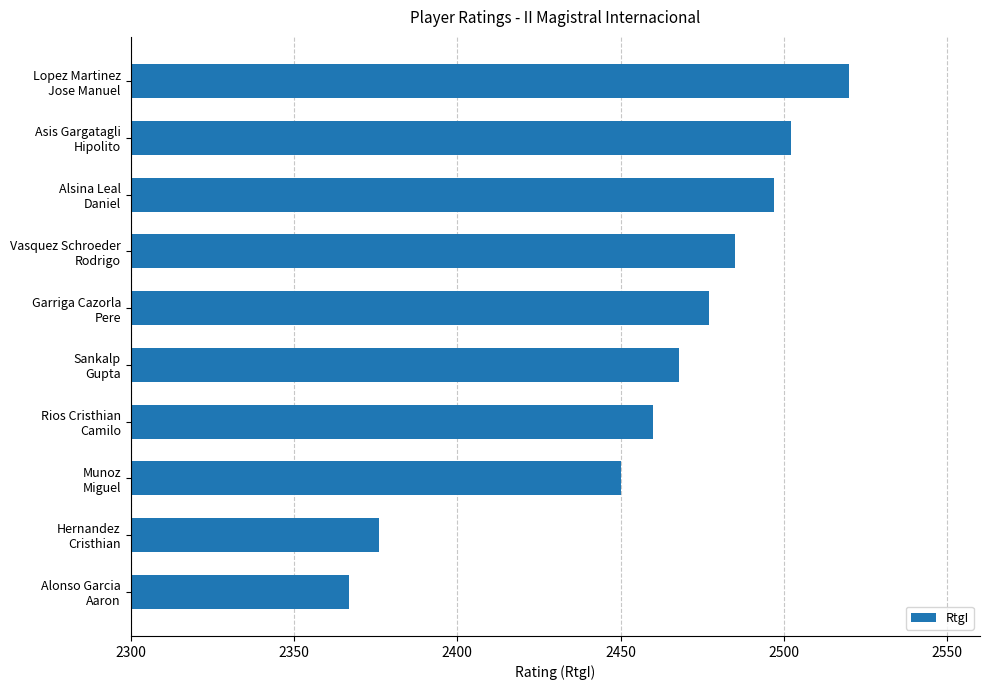

How many bars are there in total?

10